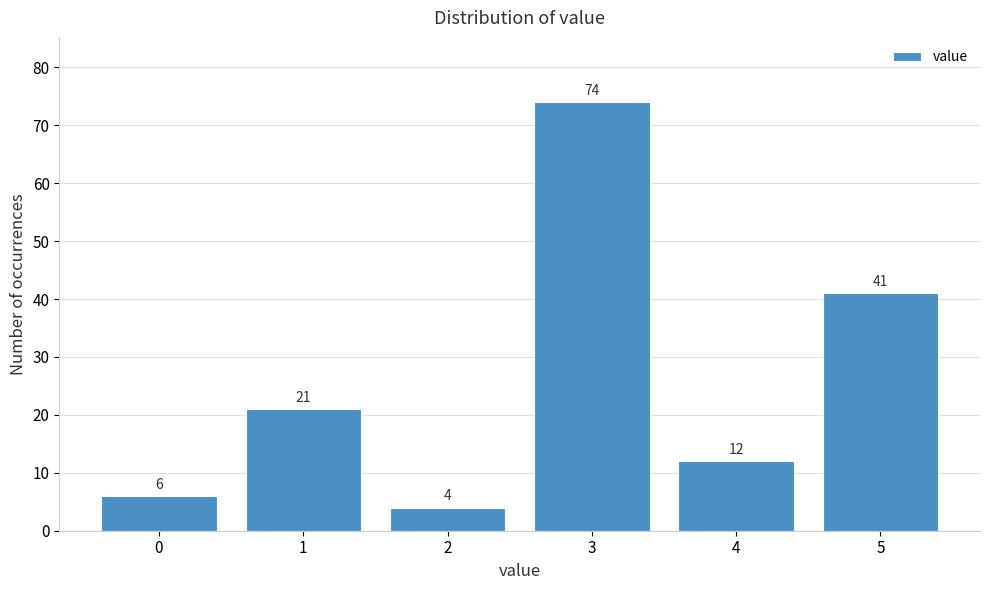

Reading left to right, list all the values displayed in this chart.

0=6	1=21	2=4	3=74	4=12	5=41